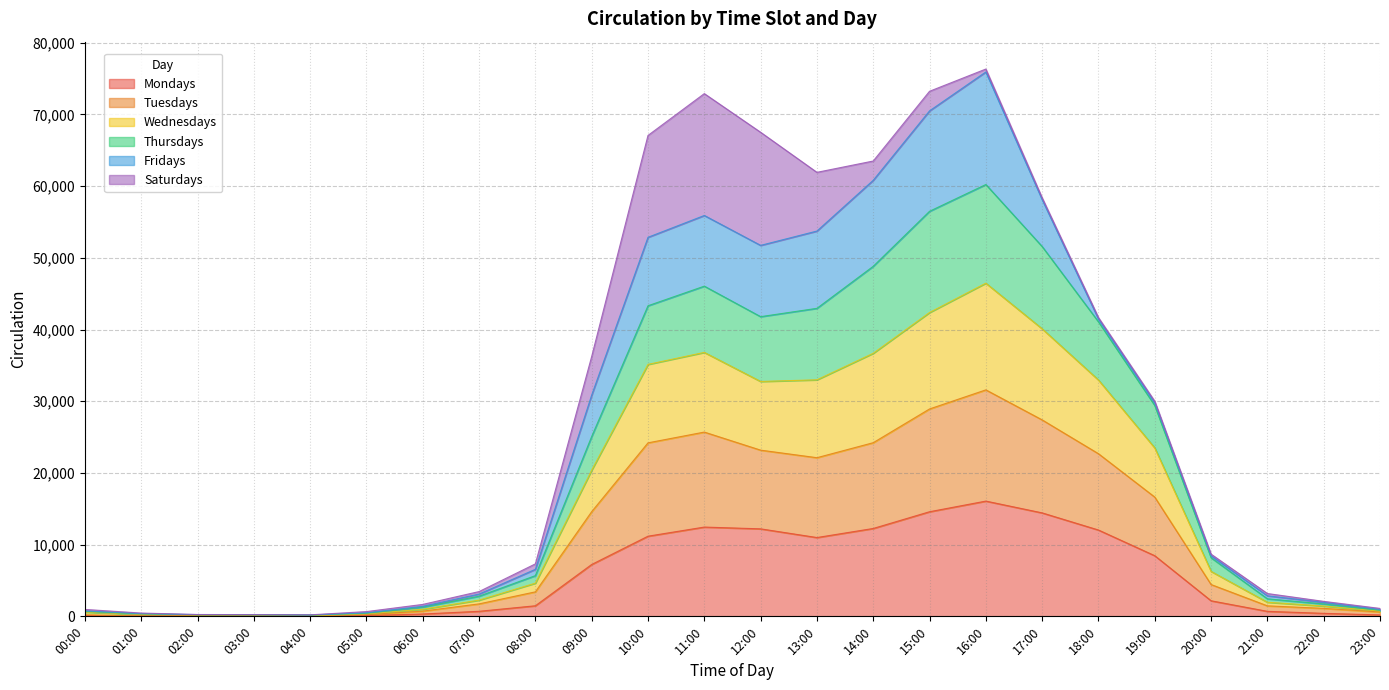

True or false: Wednesdays and Tuesdays intersect in this chart.

False